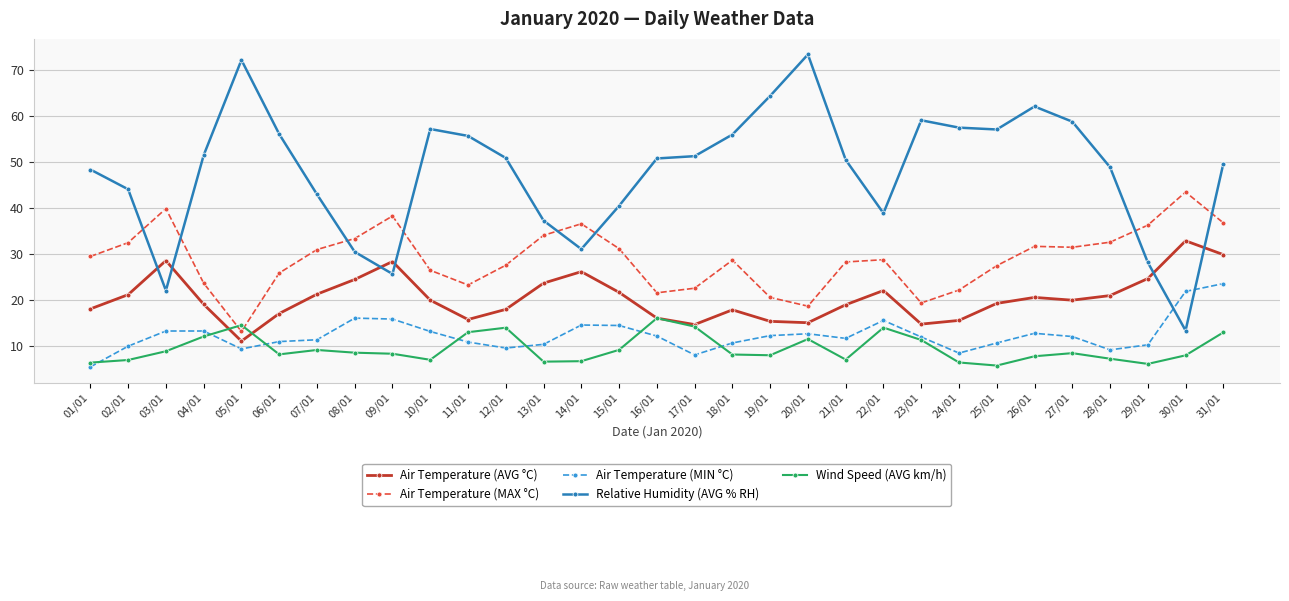

What is the minimum value shown in the chart?

5.5